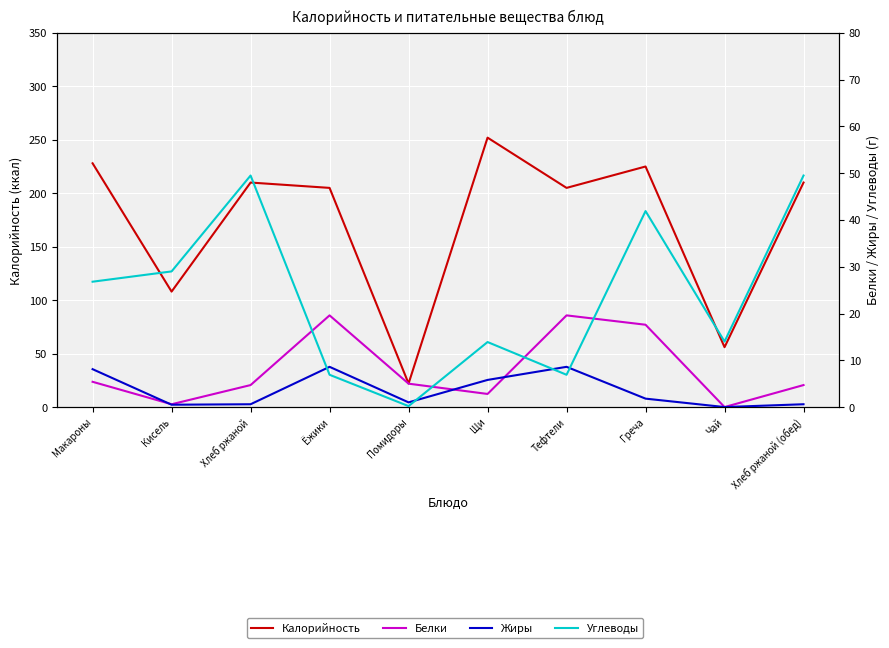

Reading left to right, what are all the values shown in this chart?

Калорийность: 228.0	108.0	210.0	205.0	22.0	252.0	205.0	225.0	56.0	210.0
Белки: 5.4	0.6	4.7	19.6	5.0	2.8	19.6	17.6	0.0	4.7
Жиры: 8.1	0.5	0.6	8.6	1.0	5.8	8.6	1.8	0.0	0.6
Углеводы: 26.8	29.0	49.5	6.9	0.2	13.9	6.9	41.9	14.0	49.5